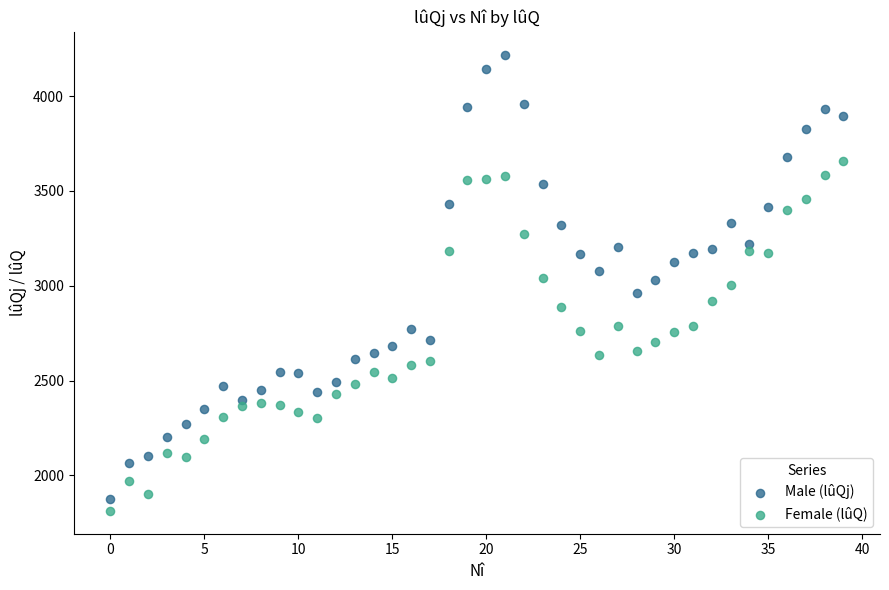

Across all data points, what is the range of Y values (max minus min)?

2406